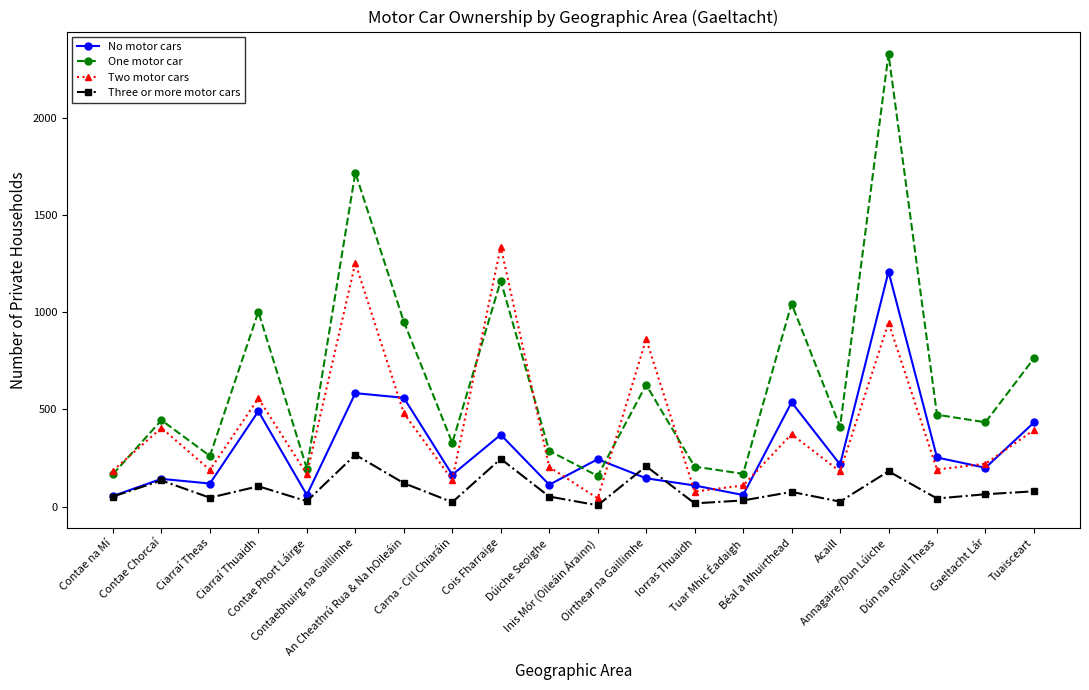

True or false: One motor car has more than 2 interior local peaks.

True